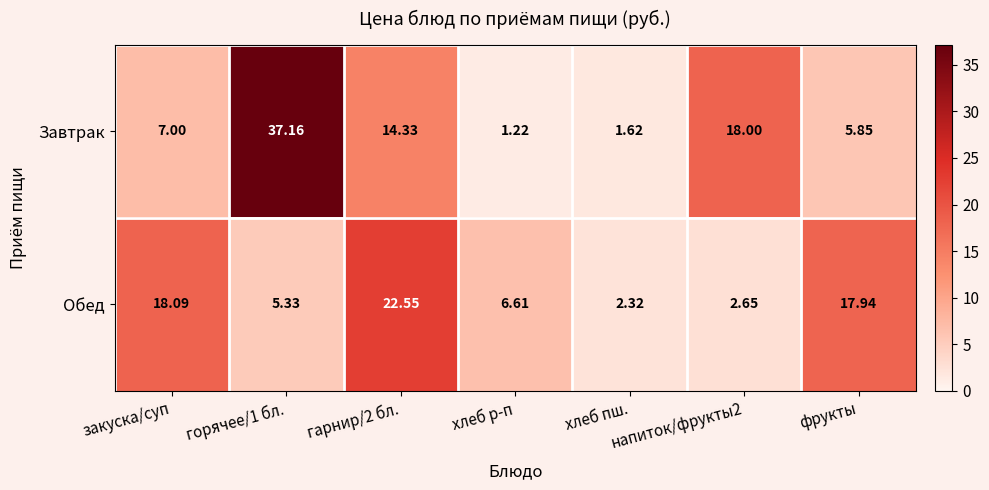

At which label does Обед first exceed 6?

закуска/суп